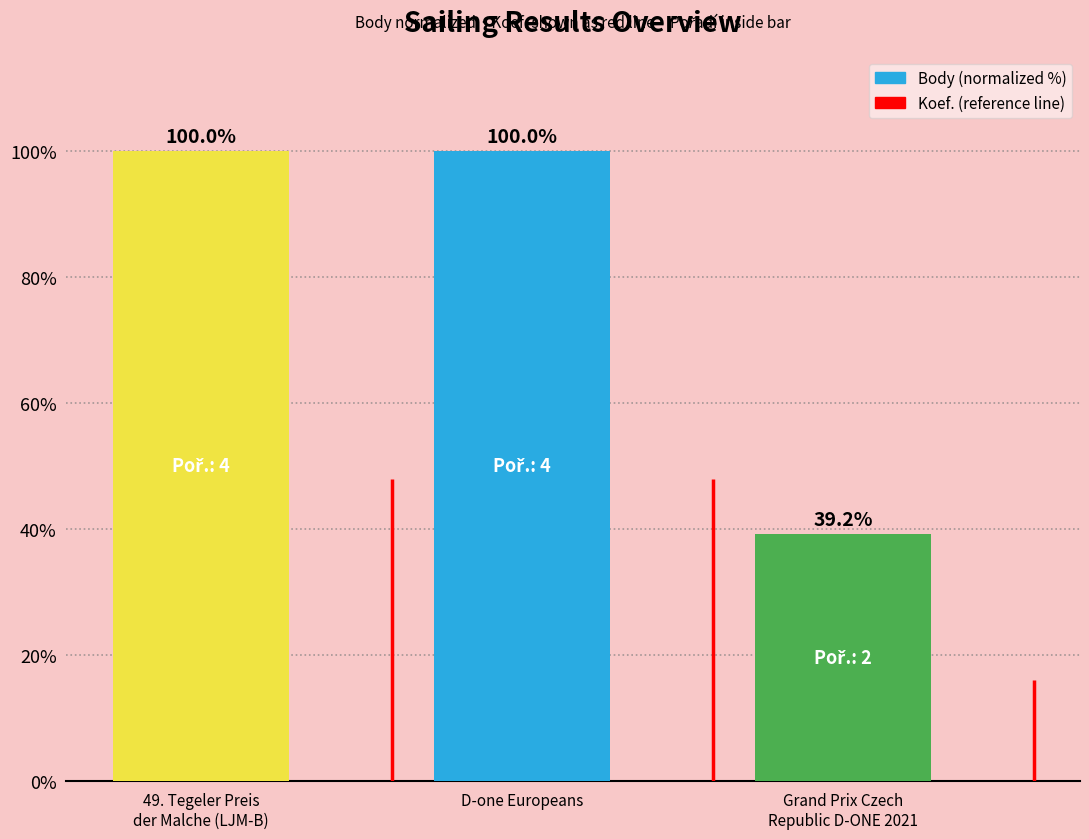

Is it true that the value at Grand Prix Czech
Republic D-ONE 2021 is 17.0?

False